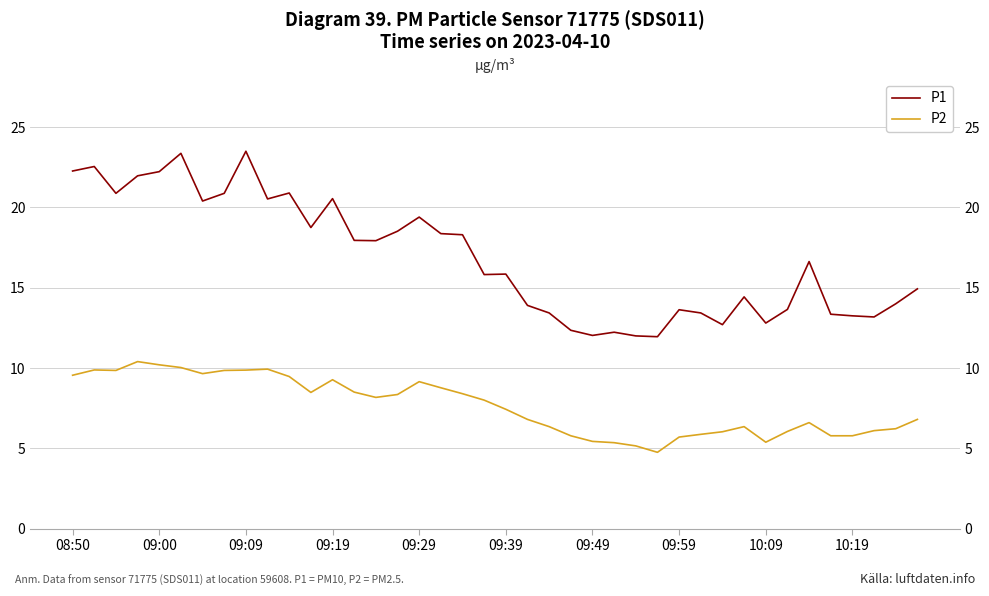

True or false: P1 and P2 intersect in this chart.

False